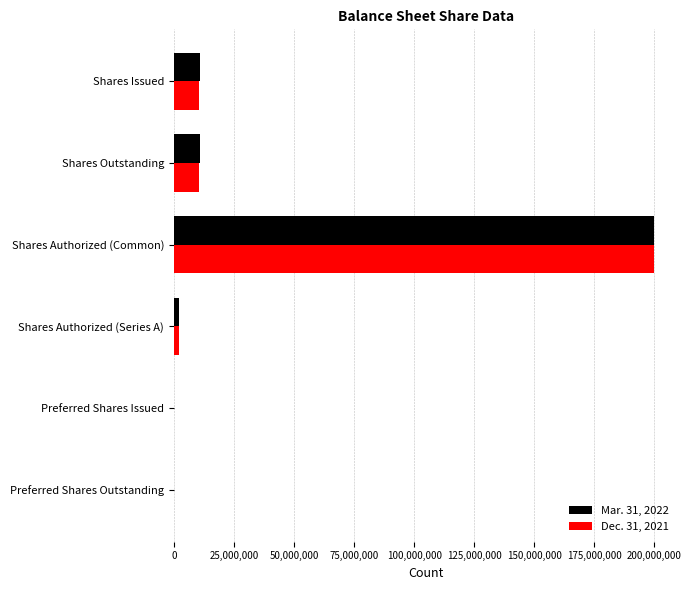

The Mar. 31, 2022 series shows 200000000 at Shares Authorized (Common). True or false?

True